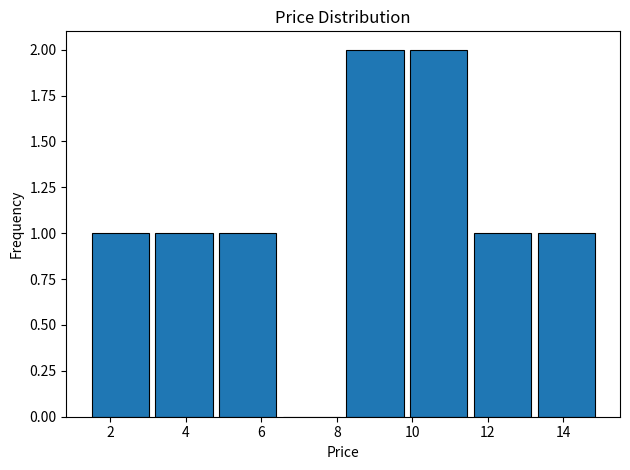

What is the height of the bar covering 4.8 to 6.6 on the x-axis? Neither the bar edges nor the heights are printed on the chart, so give them approximately, as read against the axes.

1